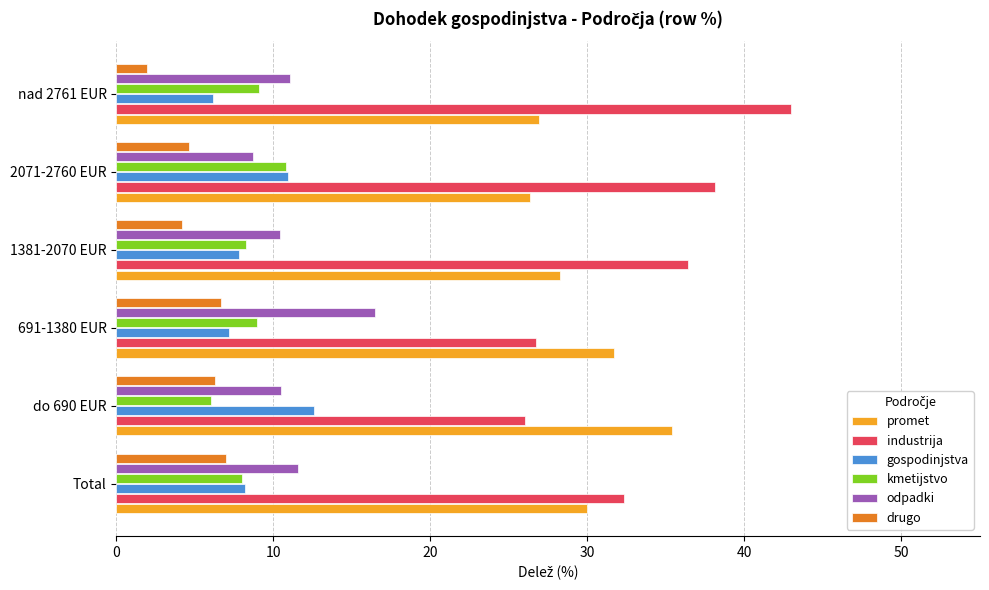

What is the difference between the second highest and second lowest values in the industrija series?

11.5